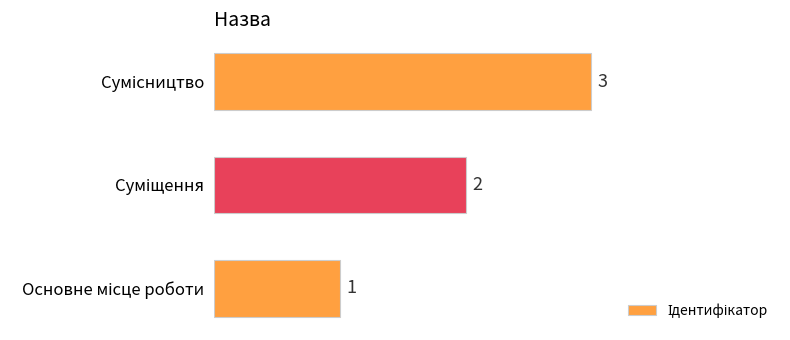

Count the values in the range 1 to 3.

3